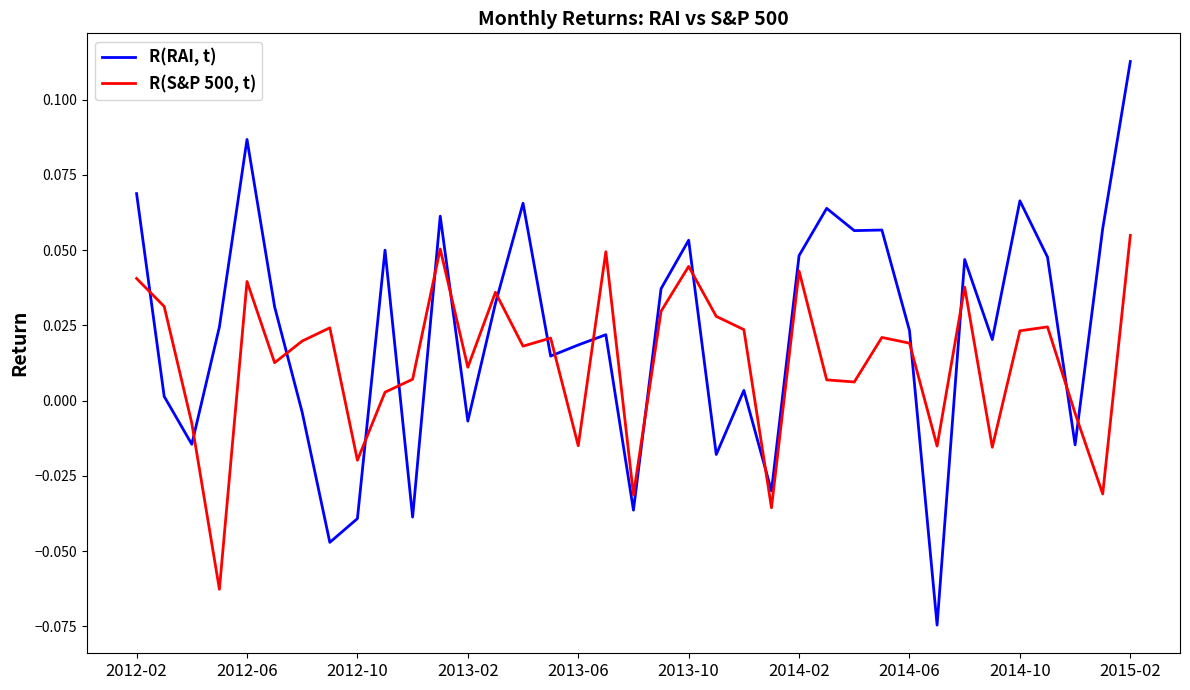

Which series has the largest total across all categories?

R(RAI, t)